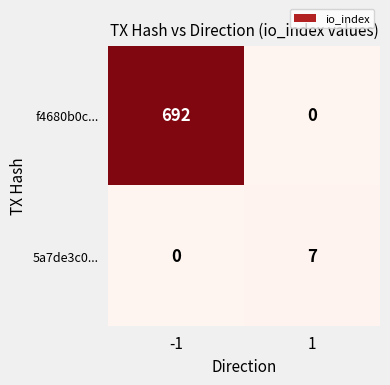

What is the maximum value shown in the chart?

692